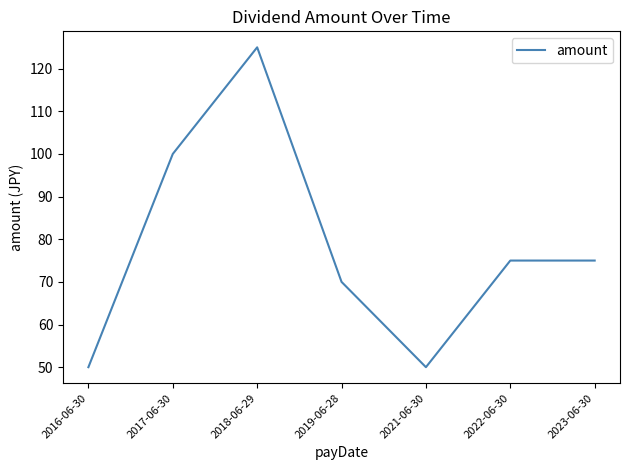

What is the difference between the maximum and minimum values?

75